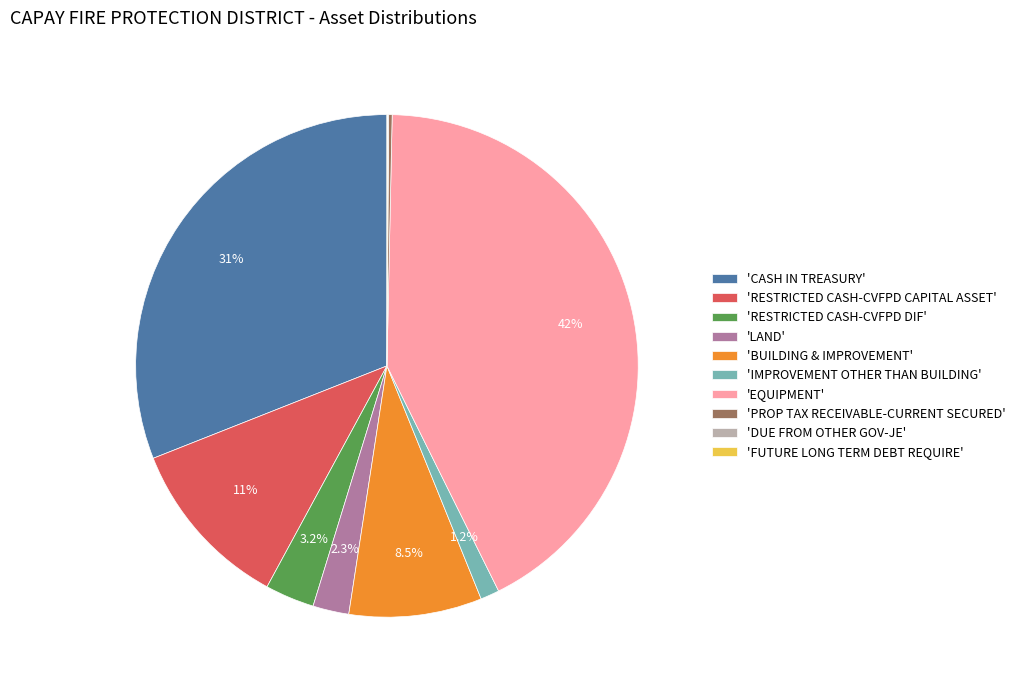

What is the largest slice in the pie chart?

'EQUIPMENT'